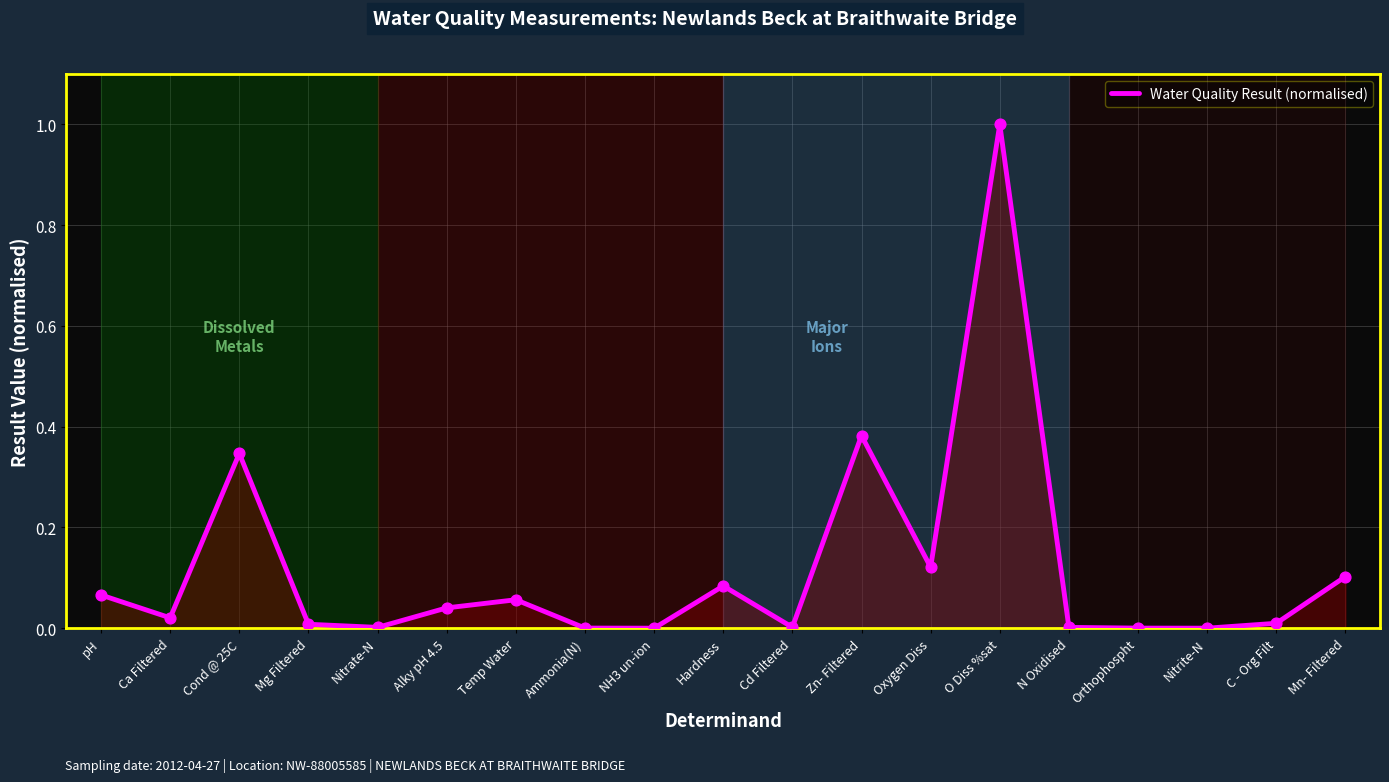

Between Mn- Filtered and Alky pH 4.5, which is larger?

Mn- Filtered